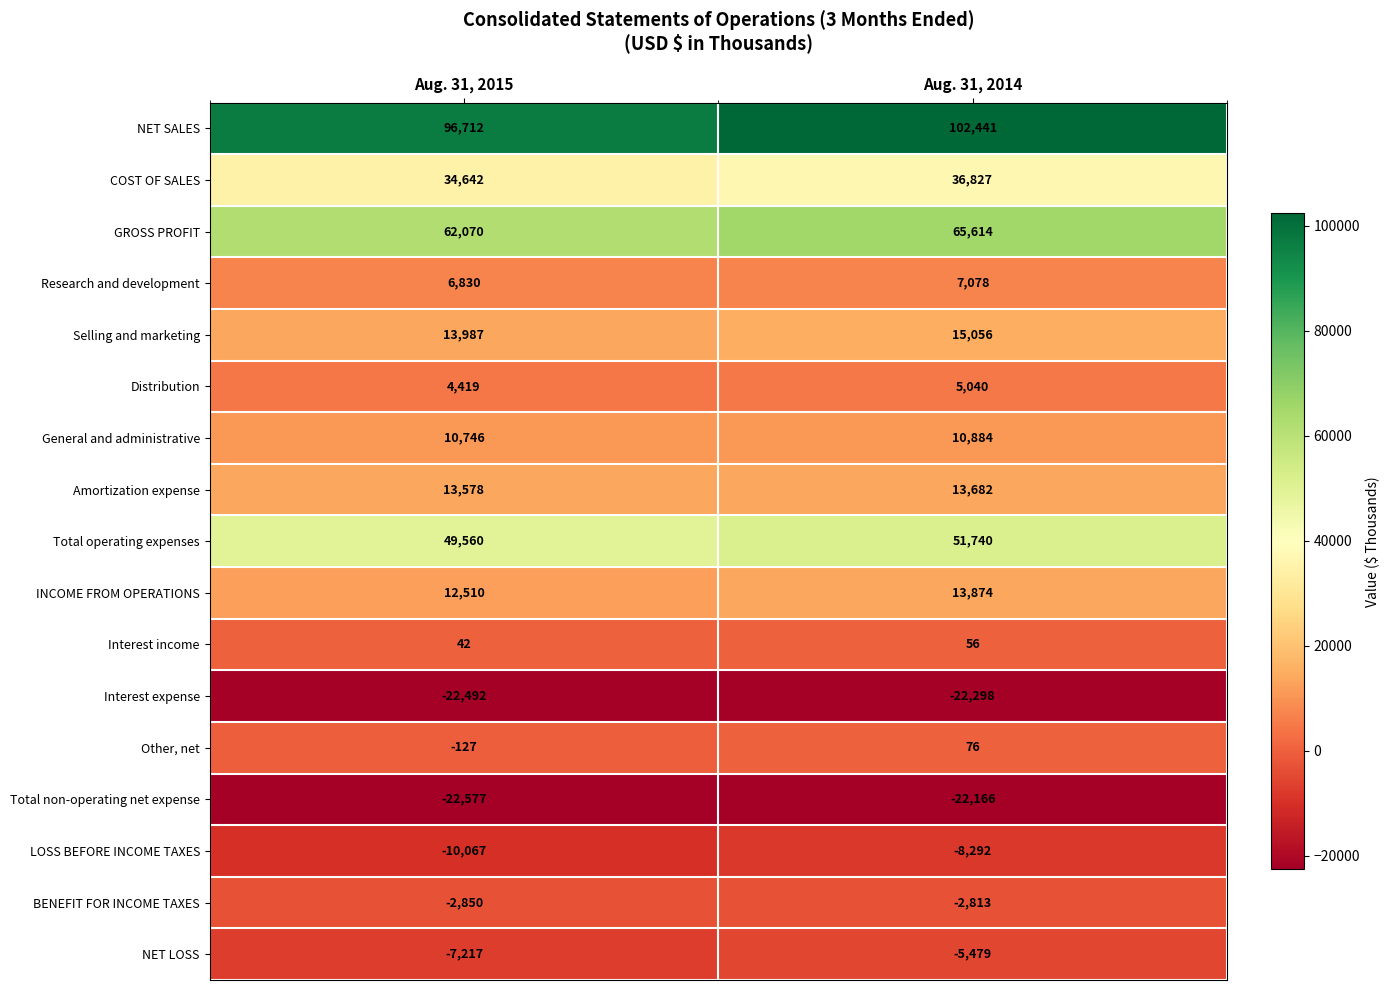

At Aug. 31, 2015, list the series in order from largest to smallest.

NET SALES, GROSS PROFIT, Total operating expenses, COST OF SALES, Selling and marketing, Amortization expense, INCOME FROM OPERATIONS, General and administrative, Research and development, Distribution, Interest income, Other, net, BENEFIT FOR INCOME TAXES, NET LOSS, LOSS BEFORE INCOME TAXES, Interest expense, Total non-operating net expense